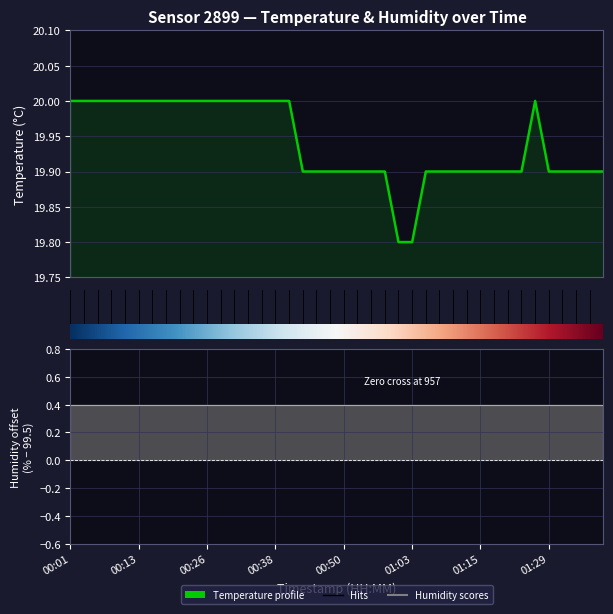

What value does the data have at 00:28?

20.0